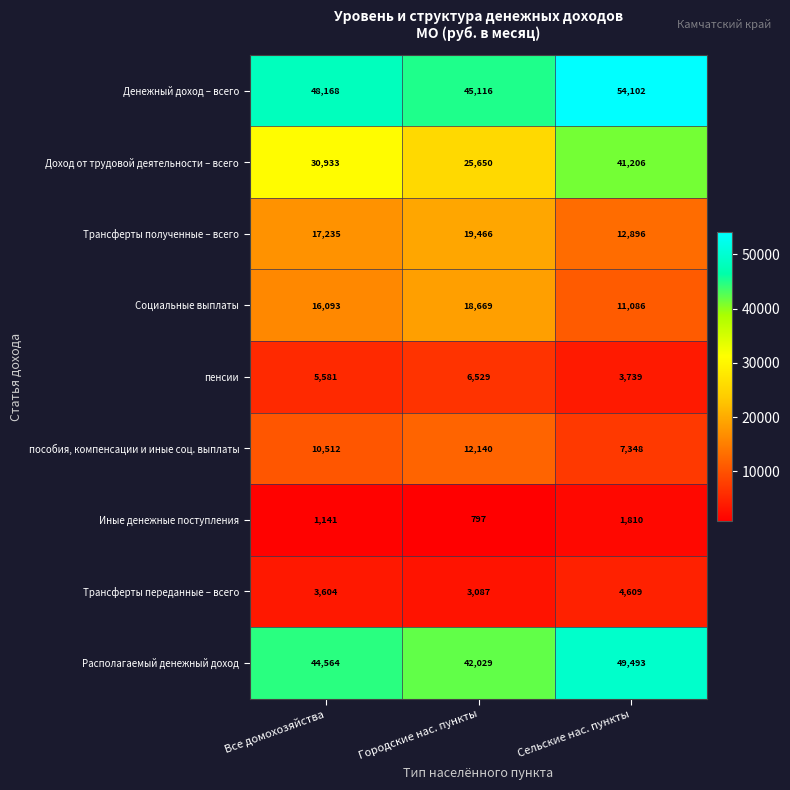

The value of пенсии at Городские нас. пункты is 9324. True or false?

False